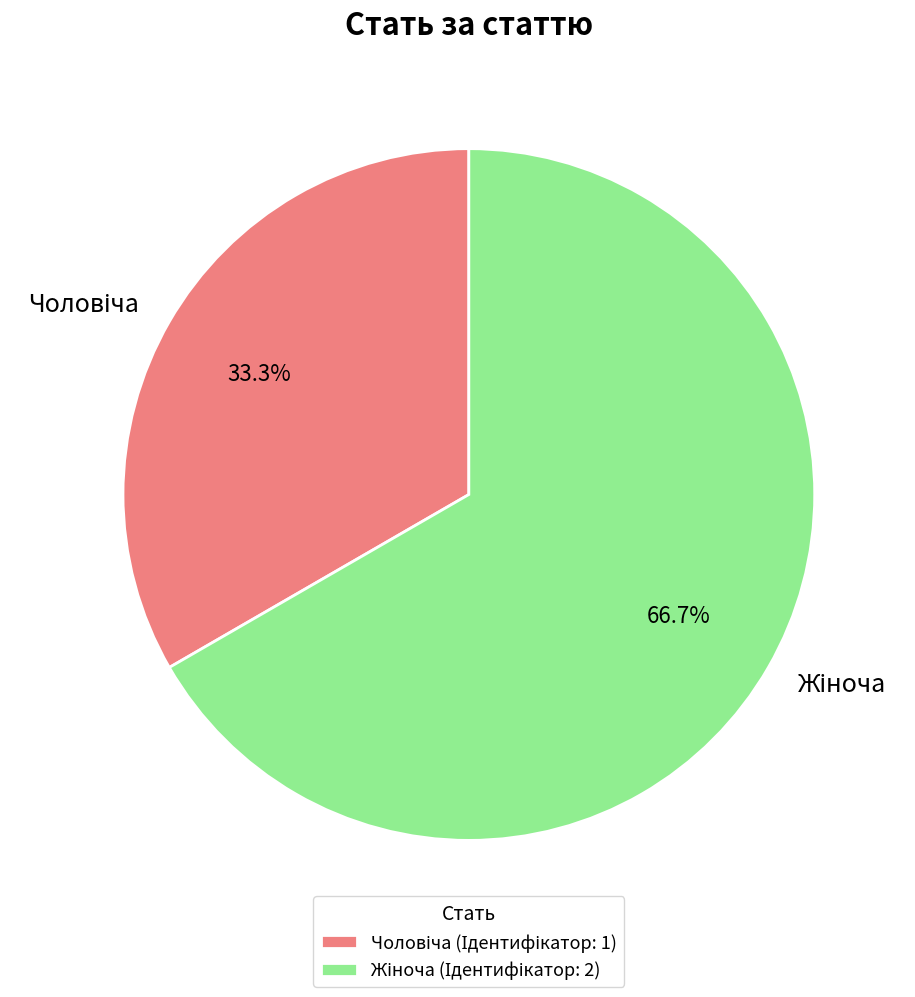

Does any single category account for the majority?

Yes